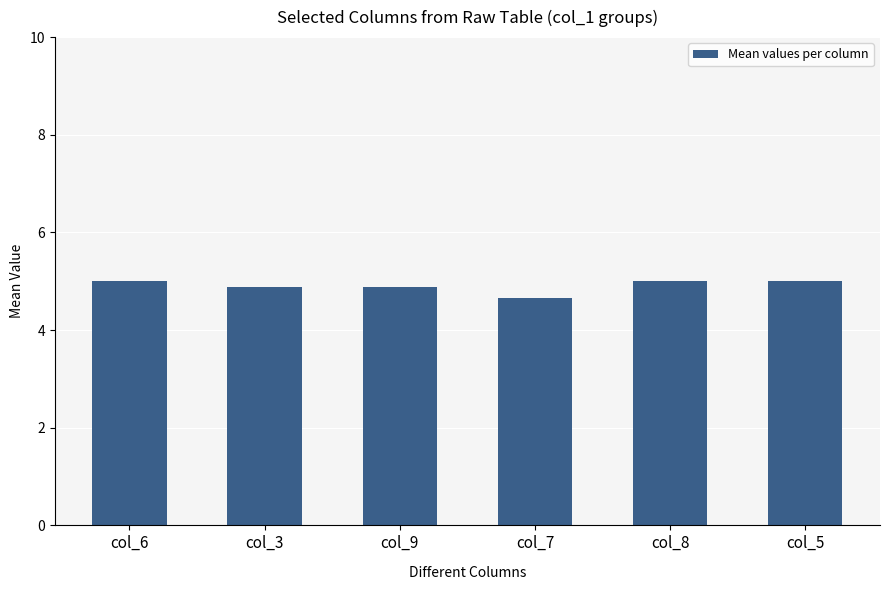

Which has a higher value, col_9 or col_5?

col_5